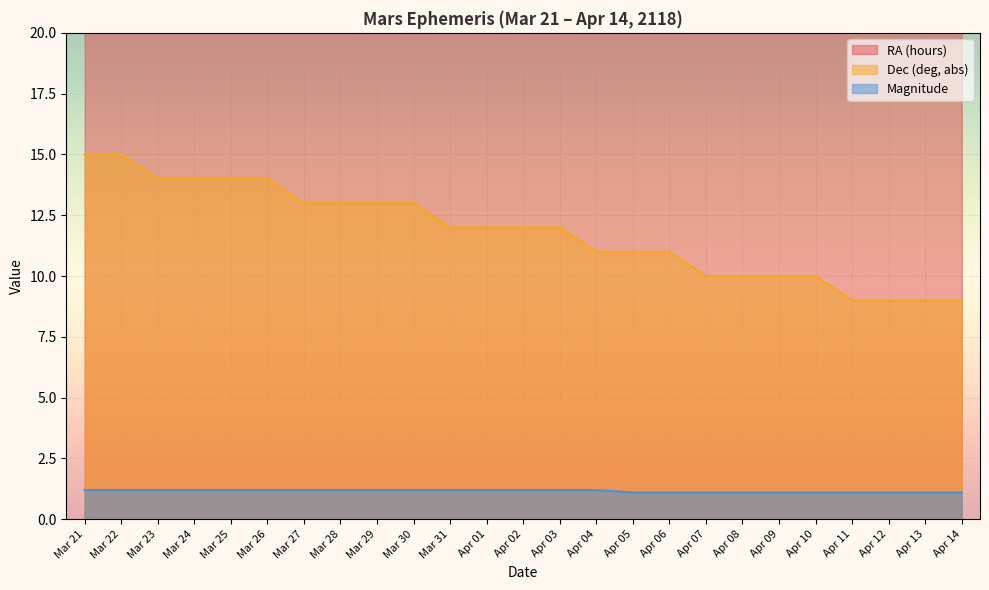

What is the value of the RA (hours) point at the 2nd from the left?

21.0